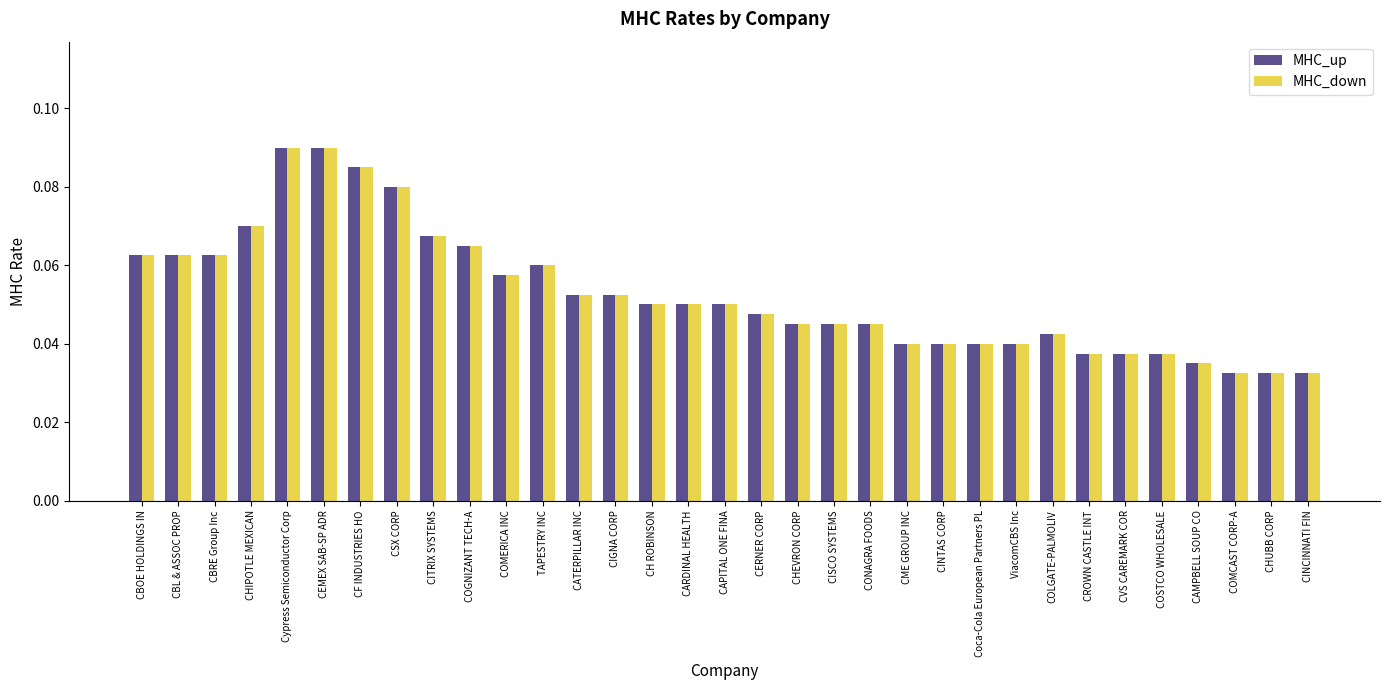

Is the value of MHC_up at COMERICA INC greater than the value of MHC_down at CBL & ASSOC PROP?

No